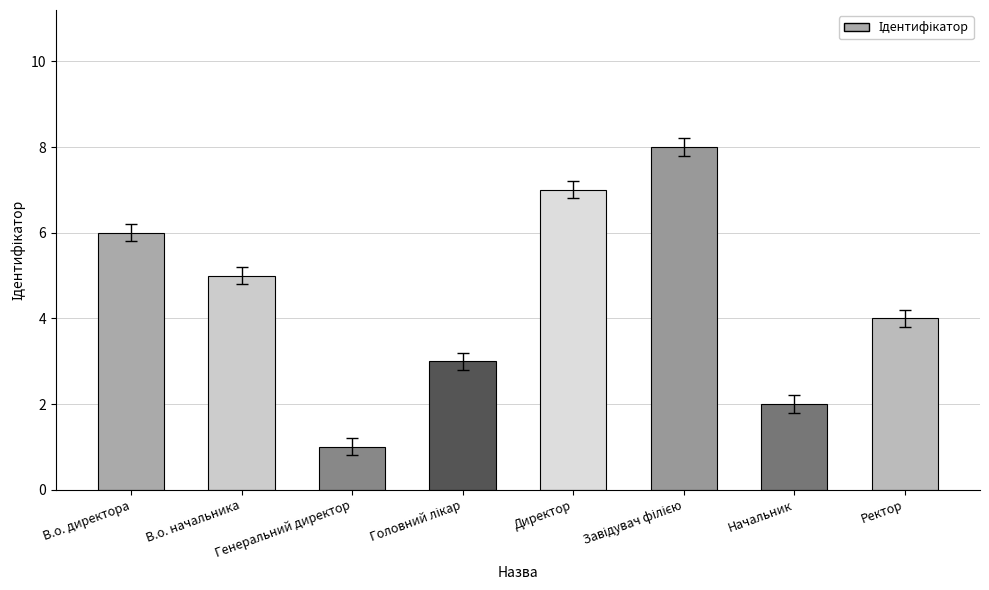

What is the sum of all values?

36